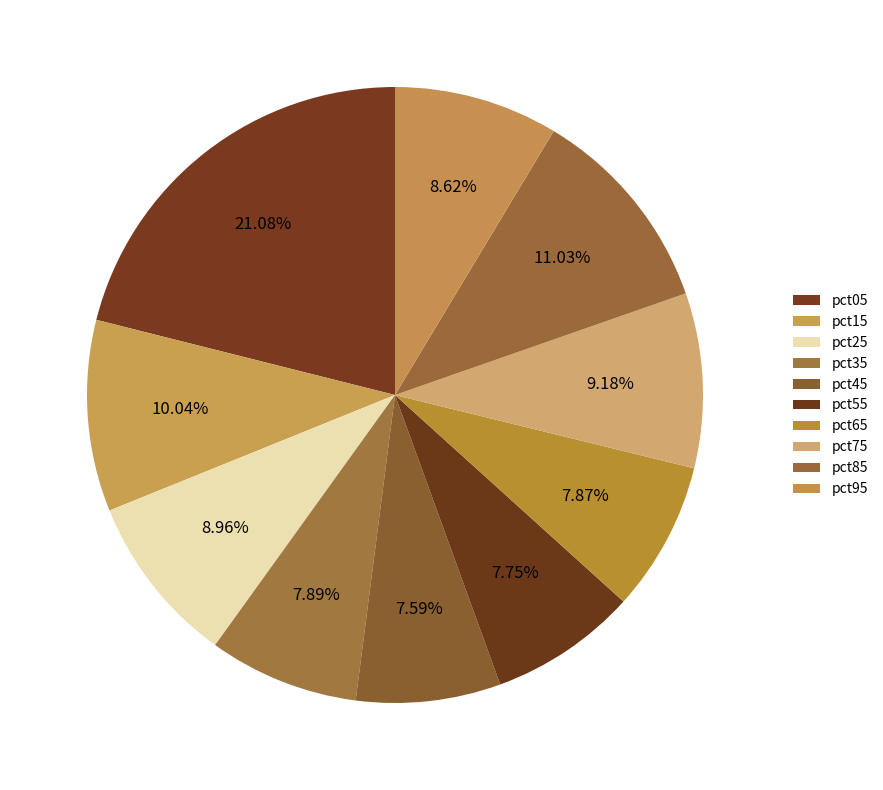

What is the largest slice in the pie chart?

pct05